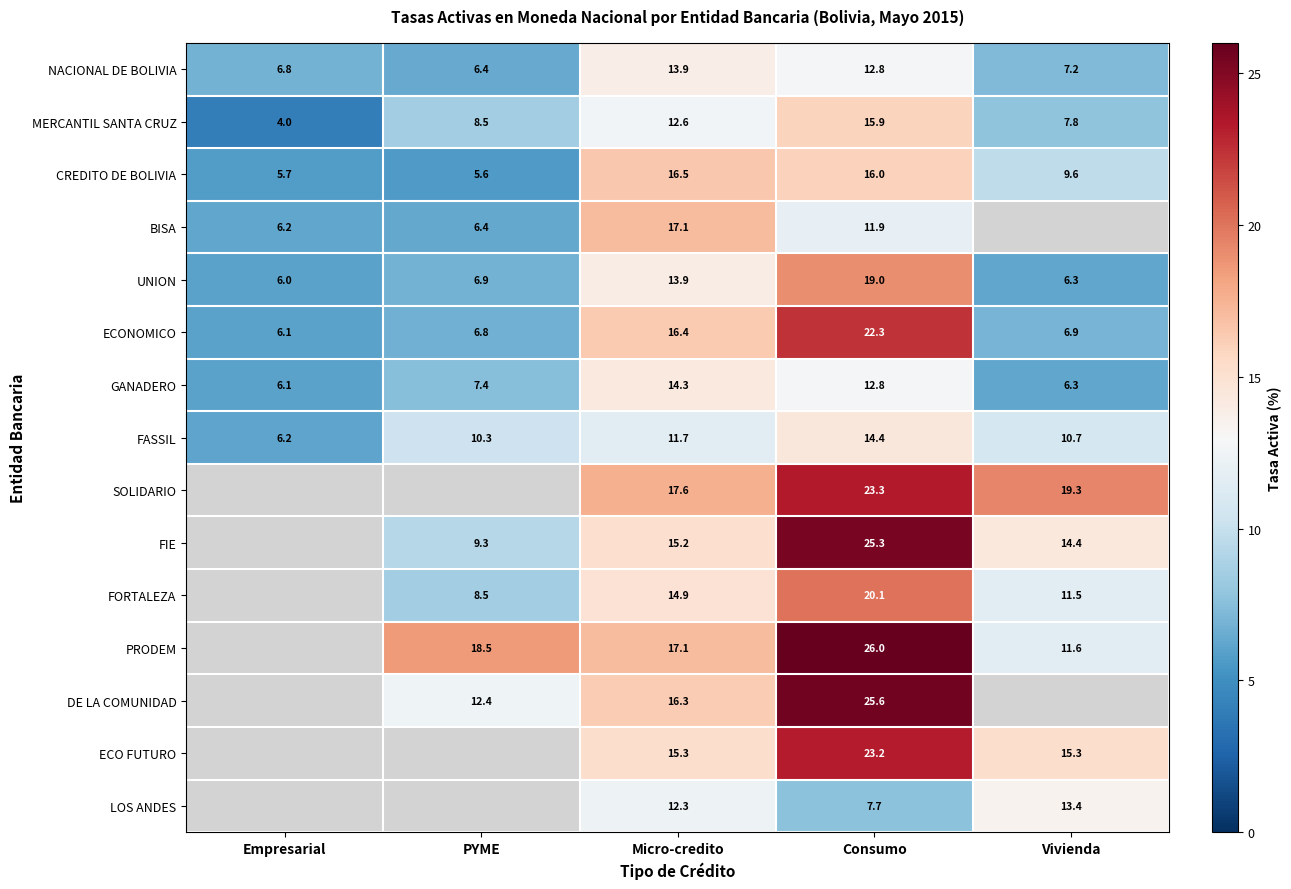

Where does the FASSIL series first go above 10?

PYME